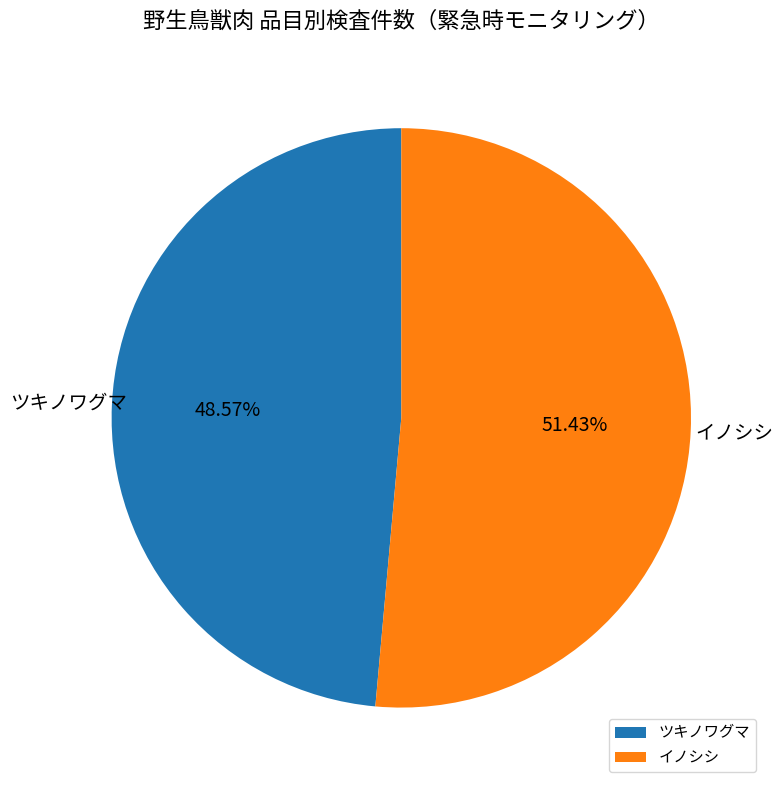

What is the smallest slice in the pie chart?

ツキノワグマ